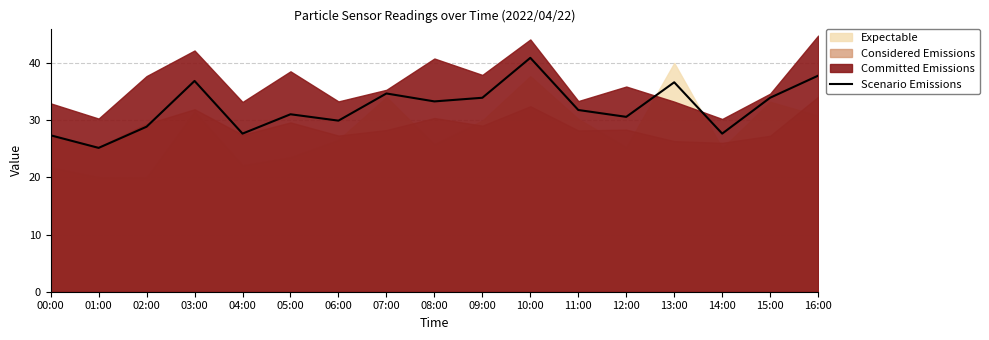

Between 02:00 and 16:00, which is larger?

16:00